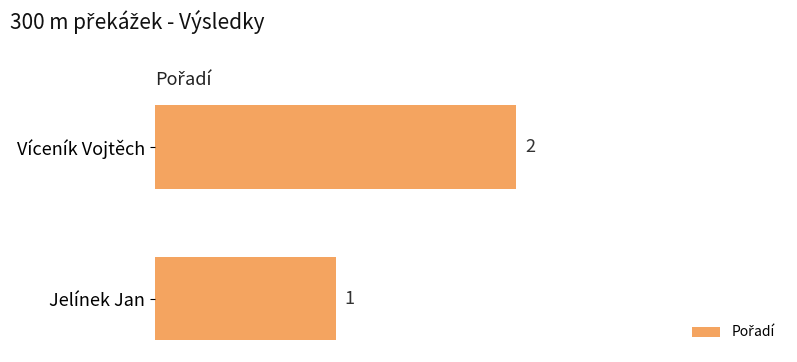

What is the label of the 1st bar from the right?

Víceník Vojtěch